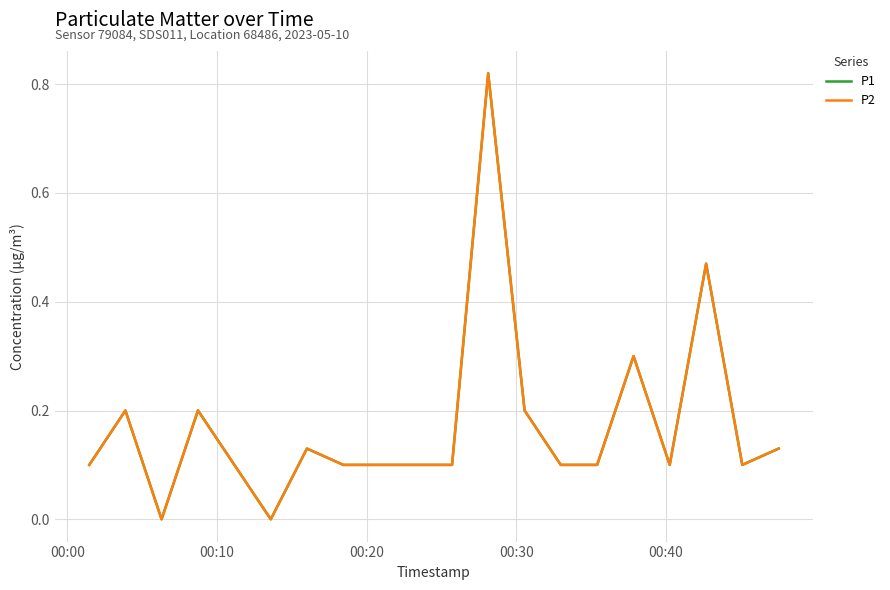

List the series in order of their peak value, highest first.

P1, P2